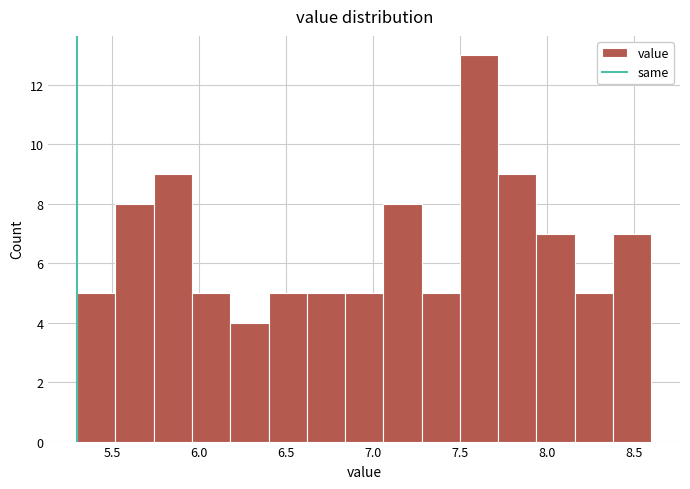

Which range on the x-axis has the tallest bar?

7.50 to 7.72